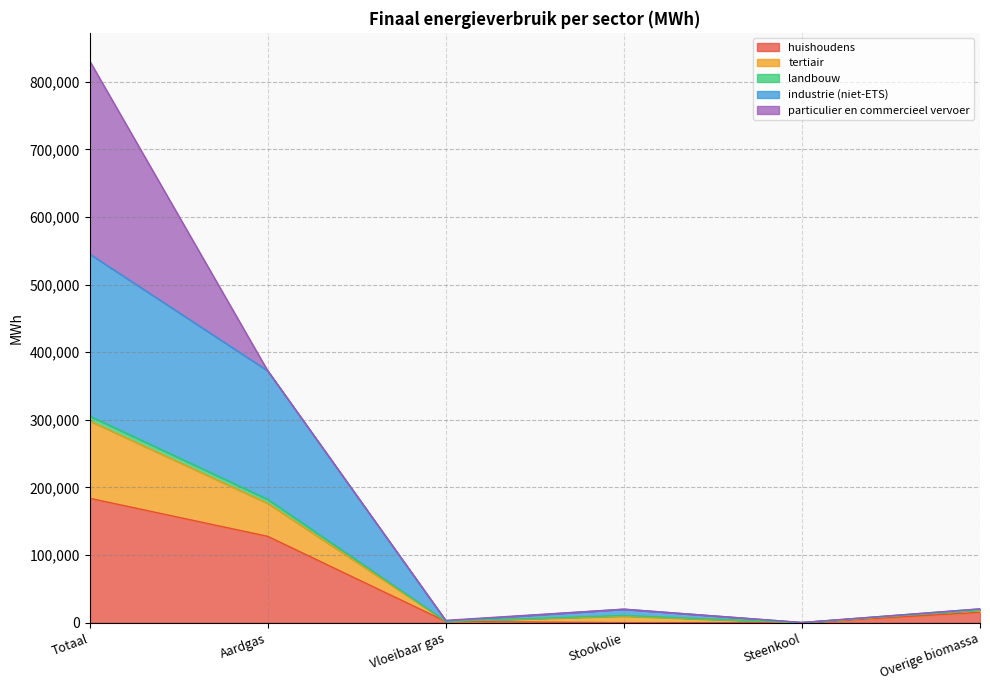

What is the difference between the second highest and minimum values in the industrie (niet-ETS) series?

182433.4